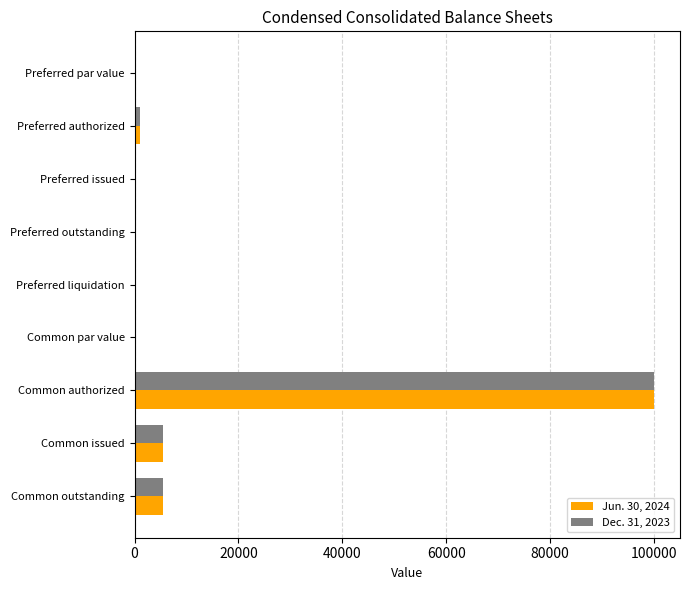

The Dec. 31, 2023 series shows 0.0 at Common par value. True or false?

True